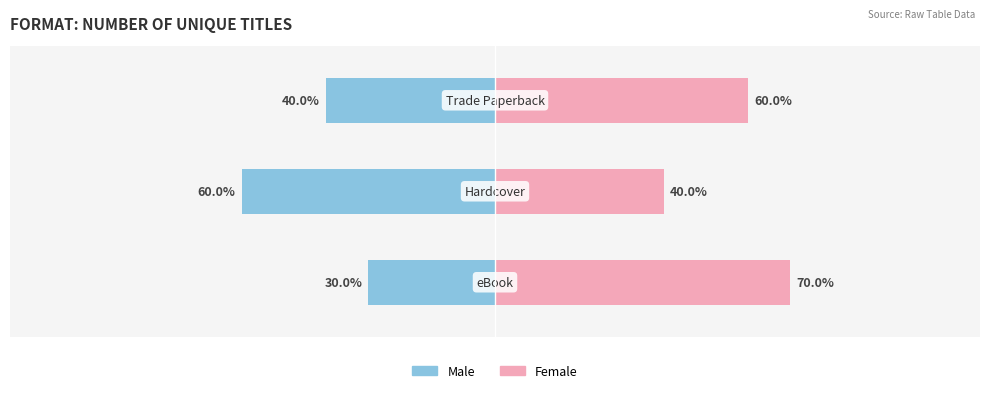

What is the difference between the maximum and minimum values in the Male series?

30